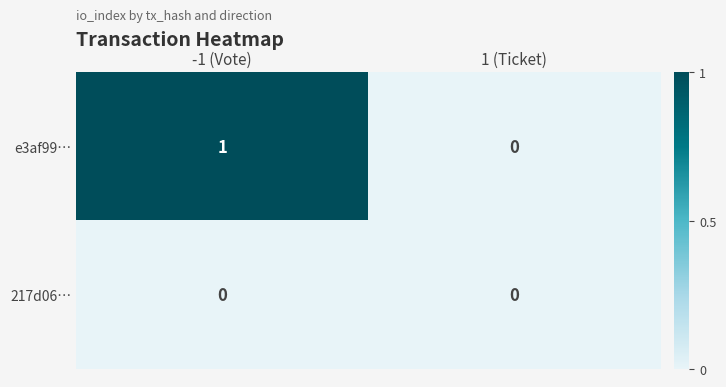

Rank the series by their average value, from highest to lowest.

e3af99…, 217d06…